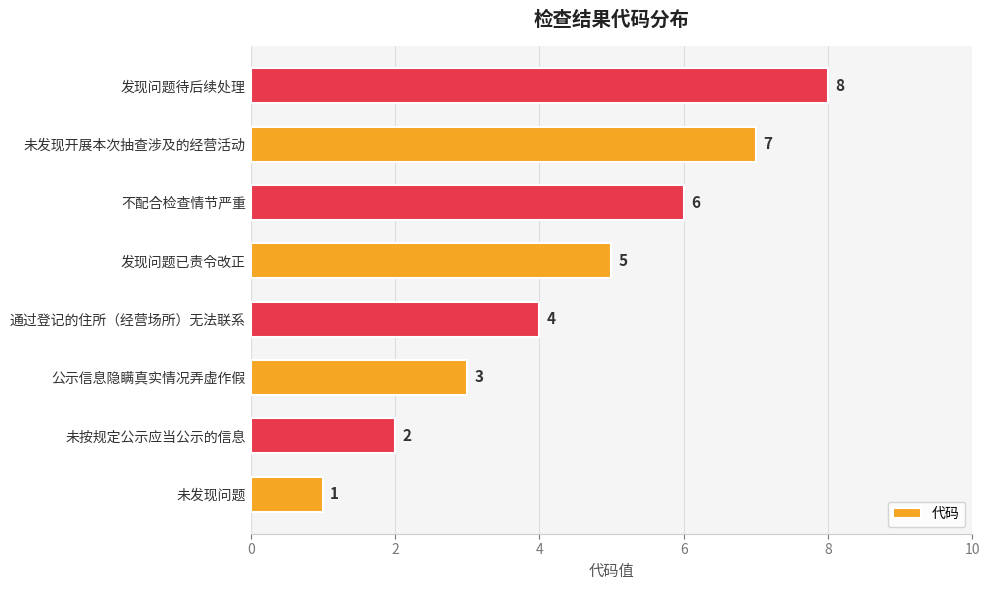

What is the sum of the values at 发现问题待后续处理 and 公示信息隐瞒真实情况弄虚作假?

11